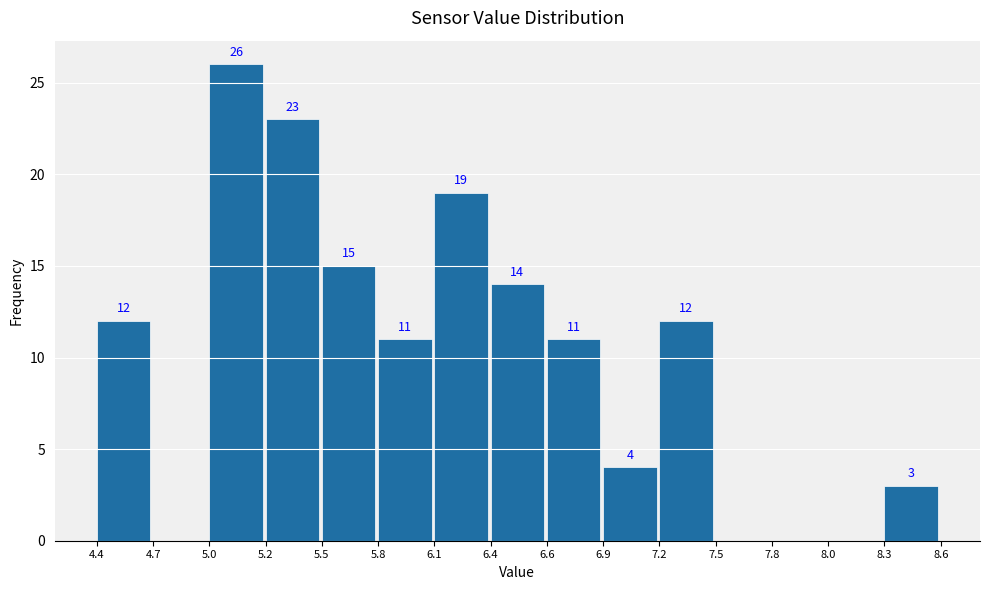

Which range on the x-axis has the tallest bar?

5.0 to 5.2